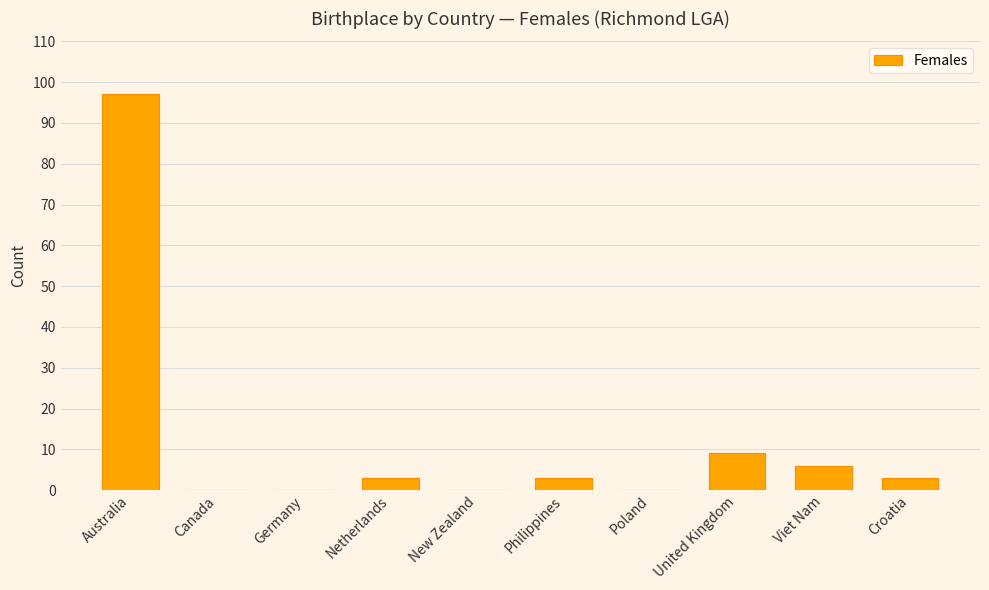

How many distinct data groups are displayed?

1